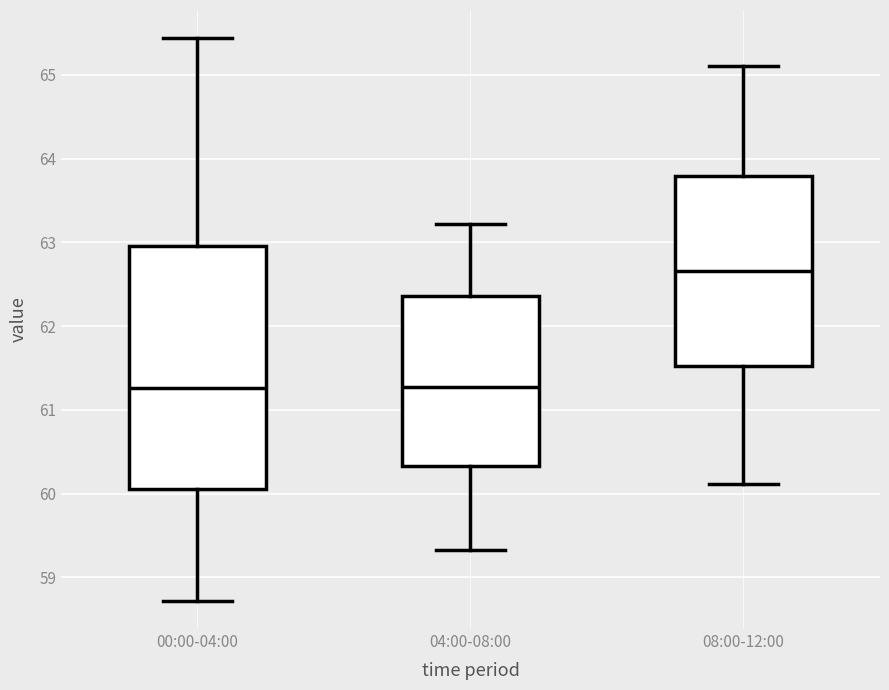

Comparing the boxes themselves (not the whiskers), which one is the tallest?

00:00-04:00